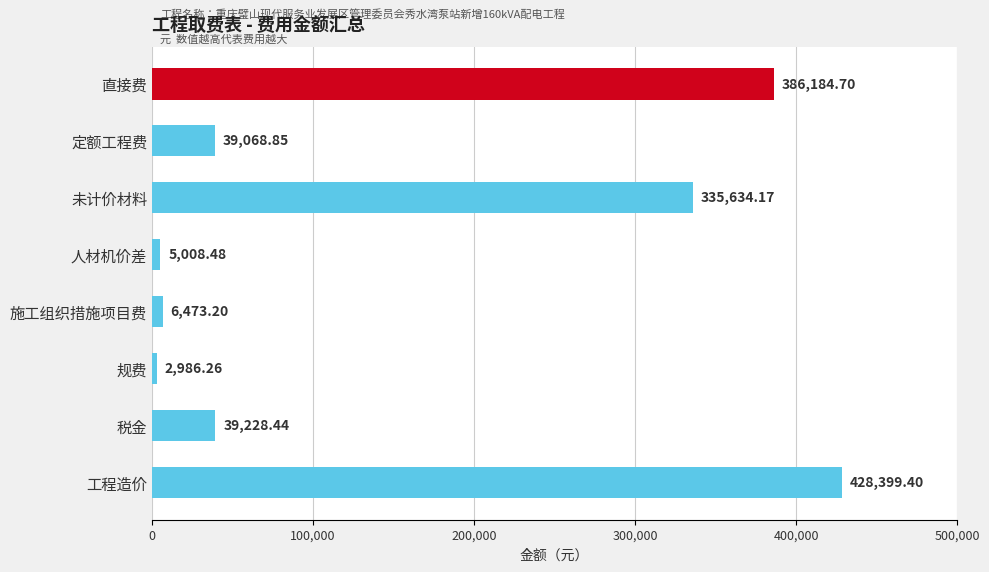

What is the difference between the second highest and minimum values?

383198.4